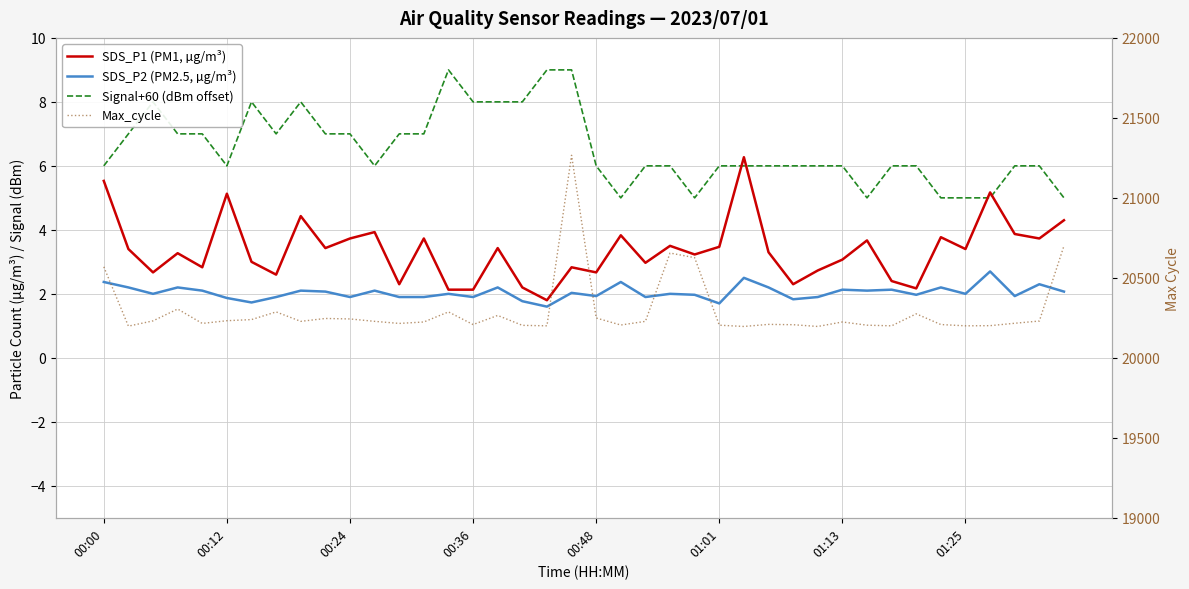

The value of SDS_P2 (PM2.5, µg/m³) at 01:25 is 1.9. True or false?

True